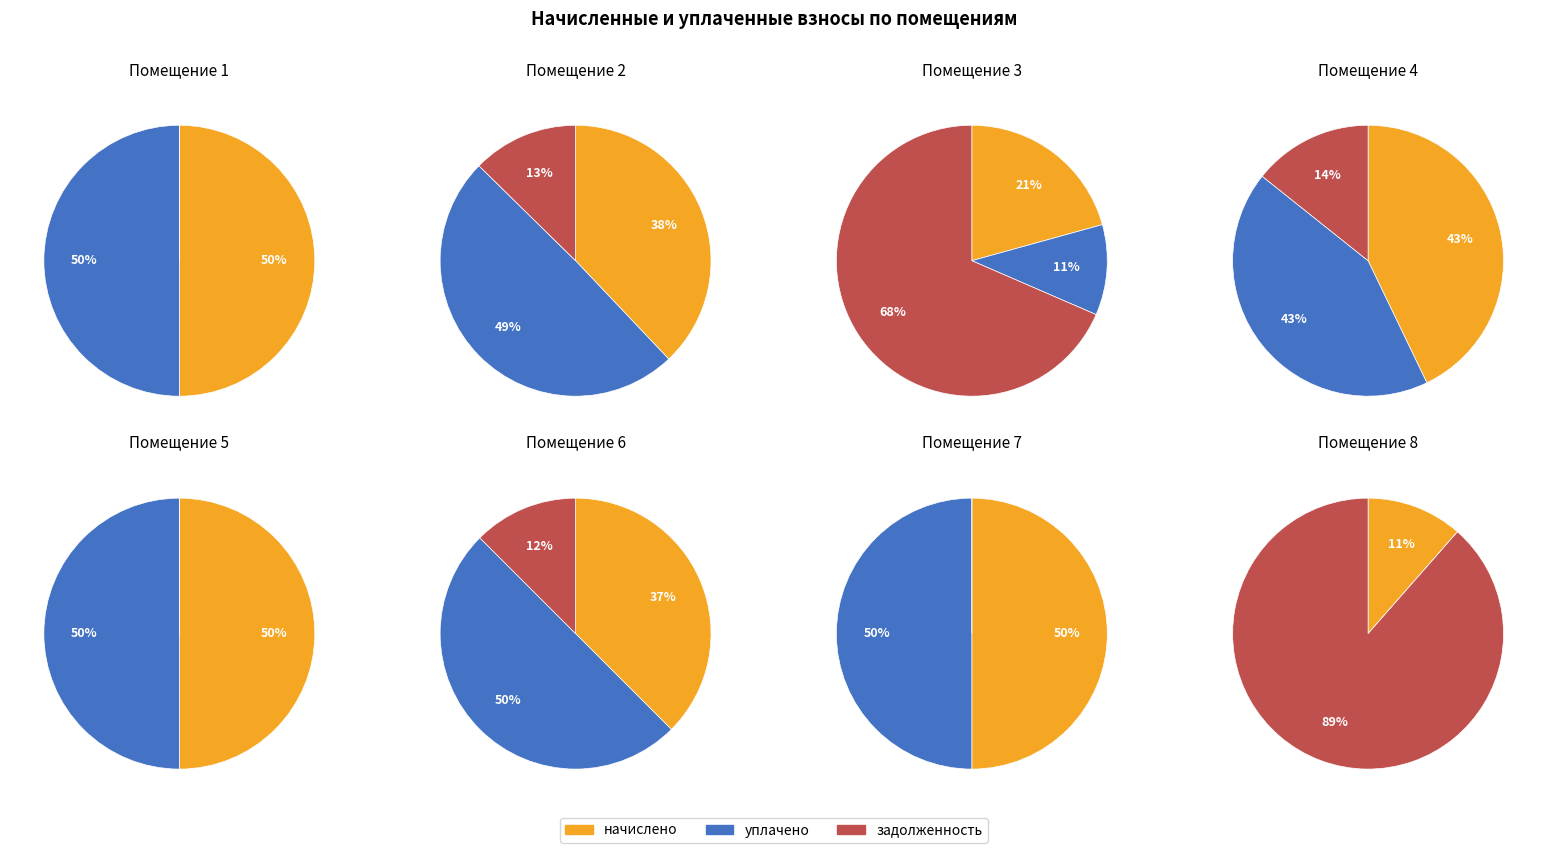

What is the largest slice in the pie chart?

8